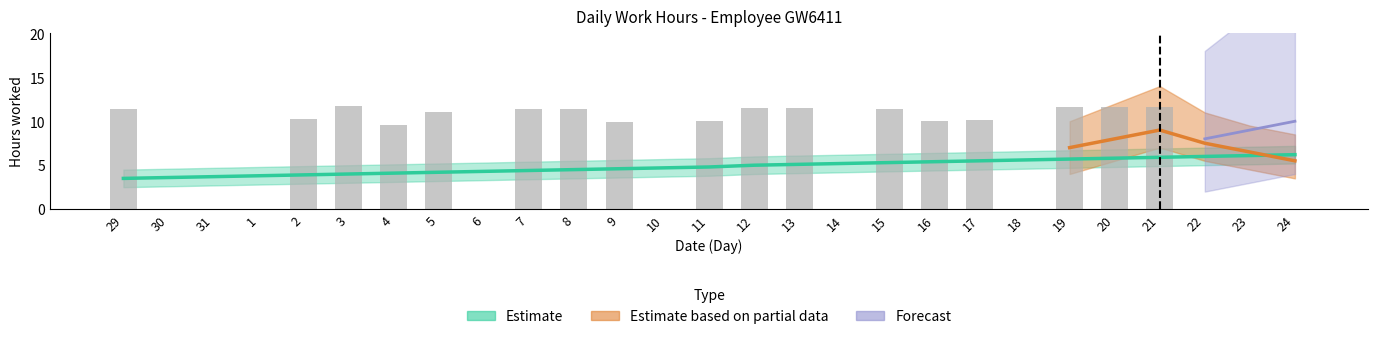

How many values are above zero?

17